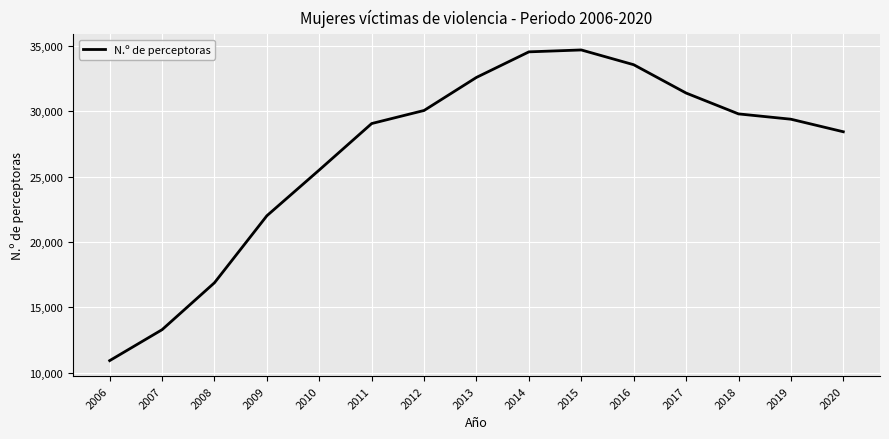

True or false: there are more than 2 points higher than both neighbors.

False